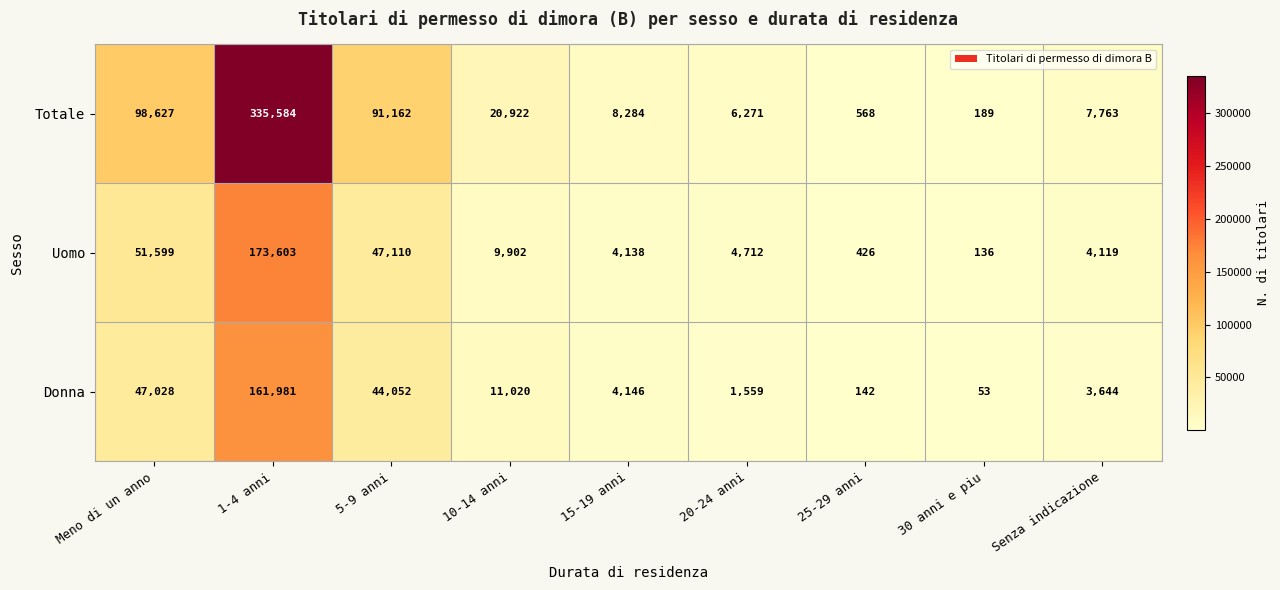

What is the highest value of the Totale series?

335584